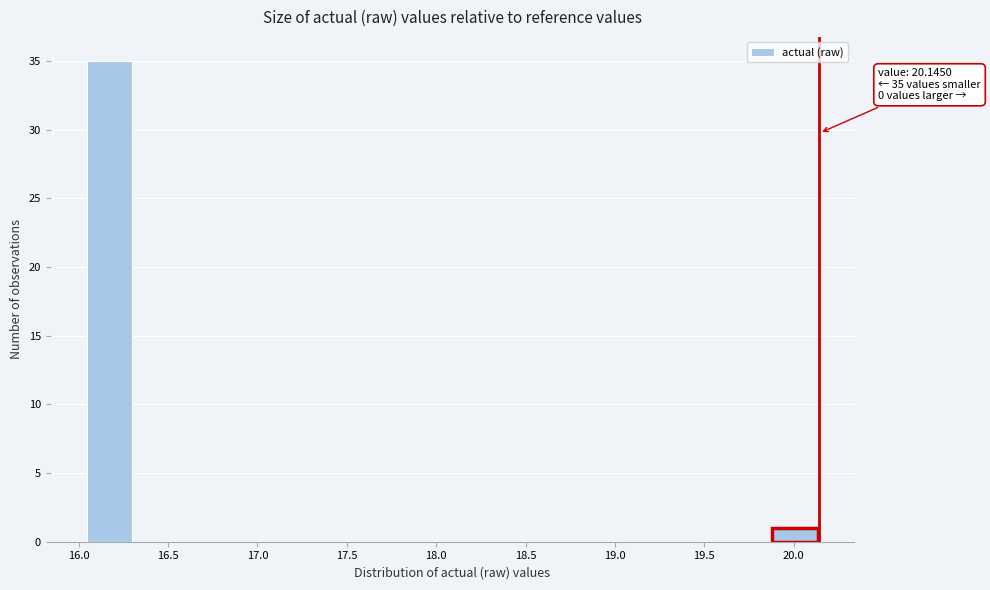

Over which range of the x-axis is the bar tallest?

16.05 to 16.30